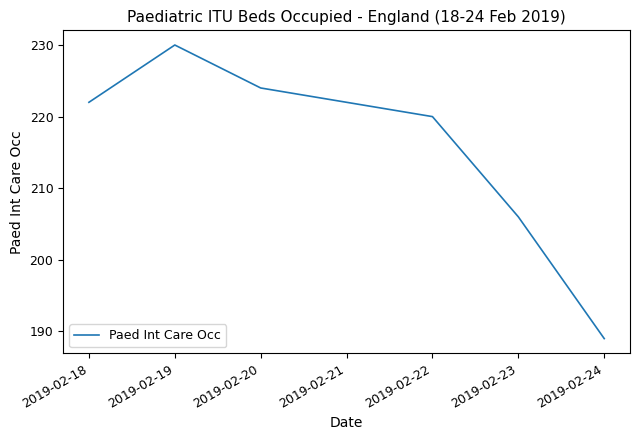

How many series are shown in this chart?

1